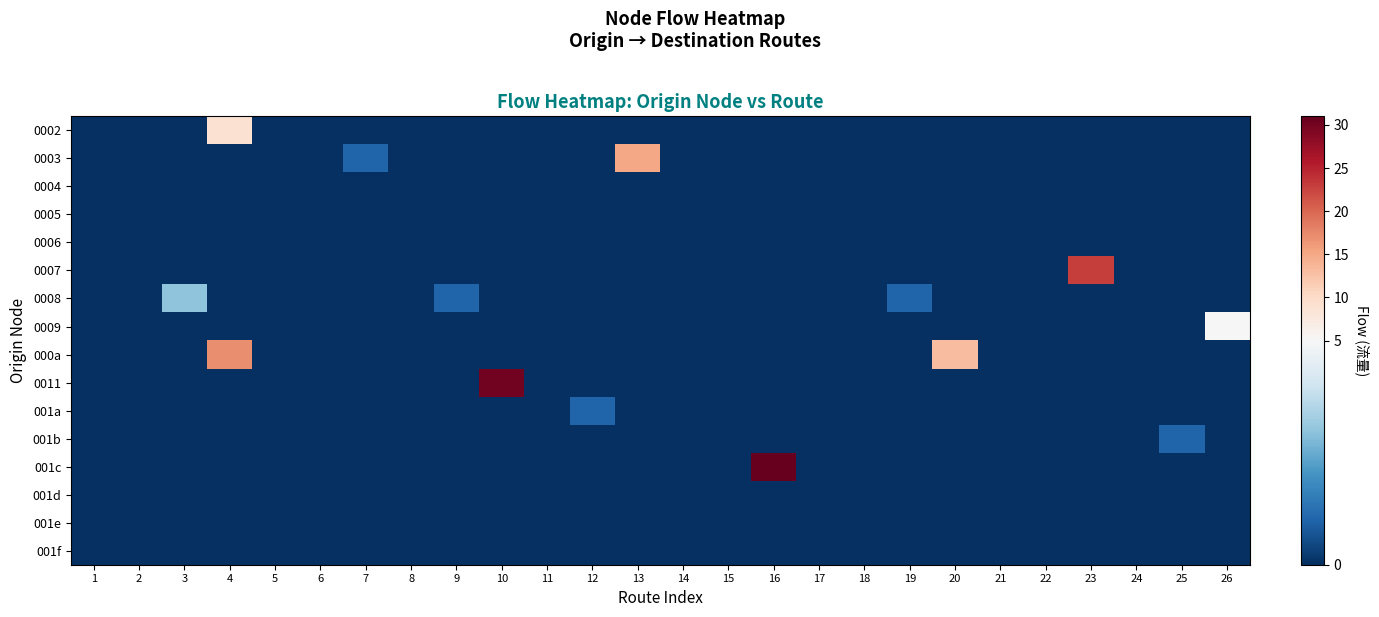

Rank the series at 24 from highest to lowest value.

0002, 0003, 0004, 0005, 0006, 0007, 0008, 0009, 000a, 0011, 001a, 001b, 001c, 001d, 001e, 001f